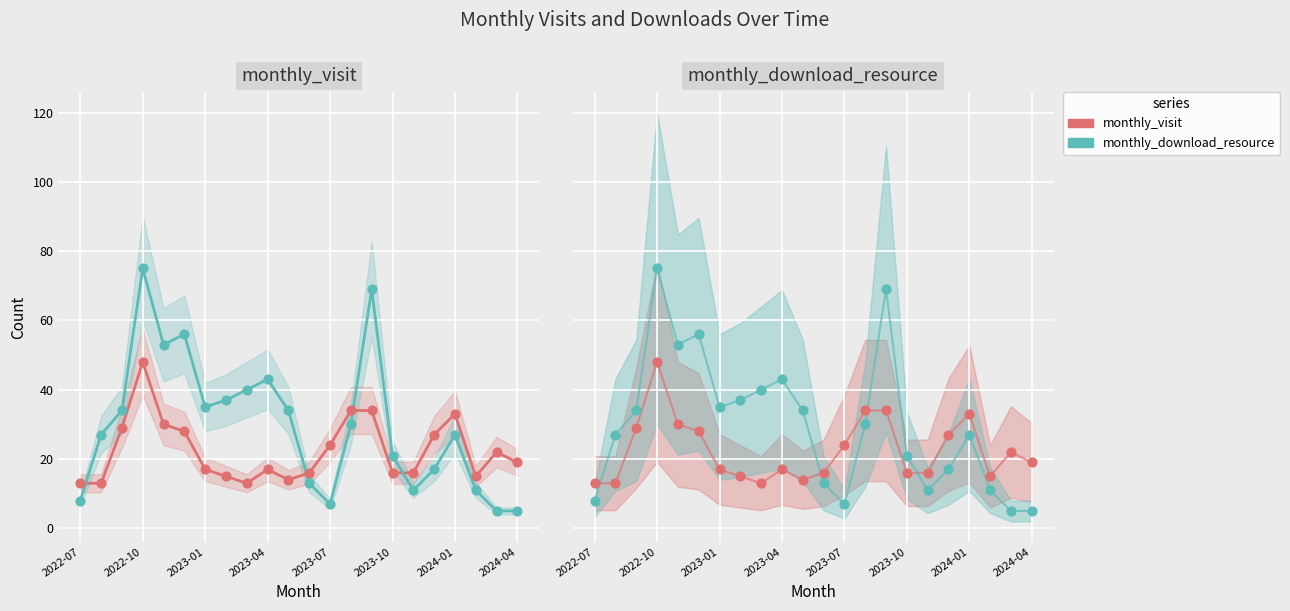

At how many categories does at least one series exceed 47?

4